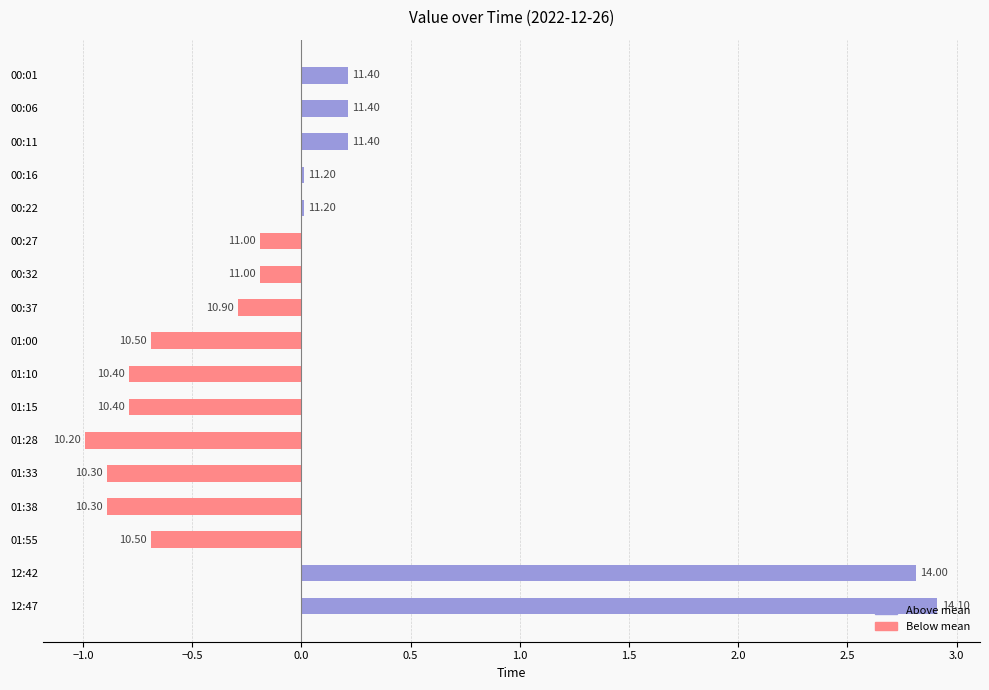

Does the chart contain any negative values?

Yes